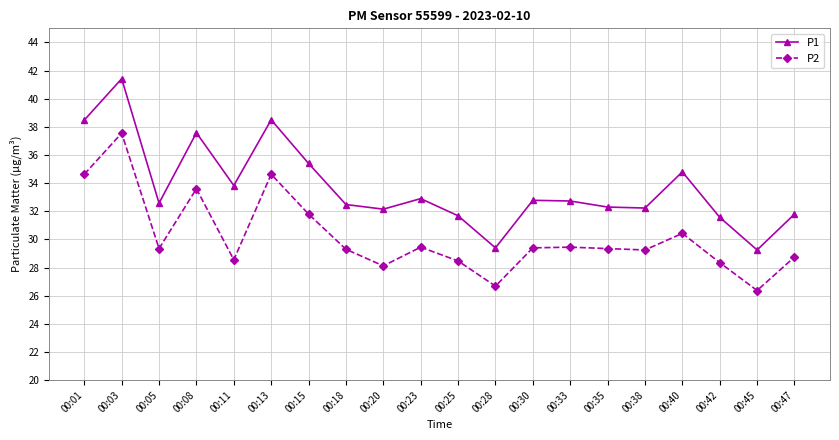

What is the difference between the highest and lowest values at 00:03?

3.9